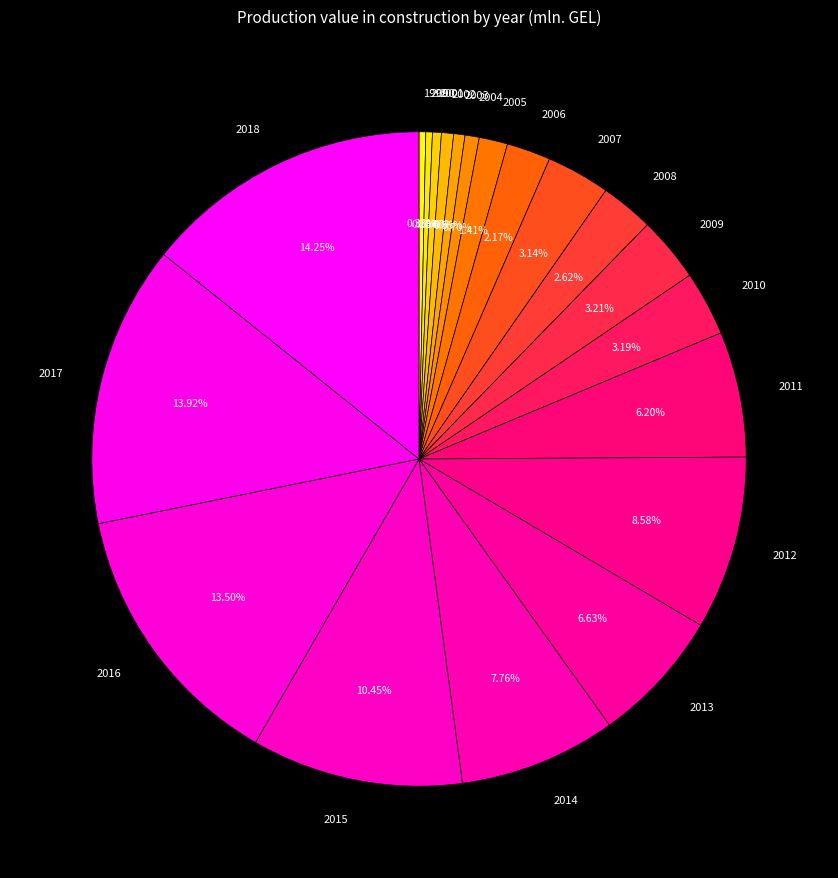

To the nearest percent, what is the combined percentage of 2002 and 1999?

1%